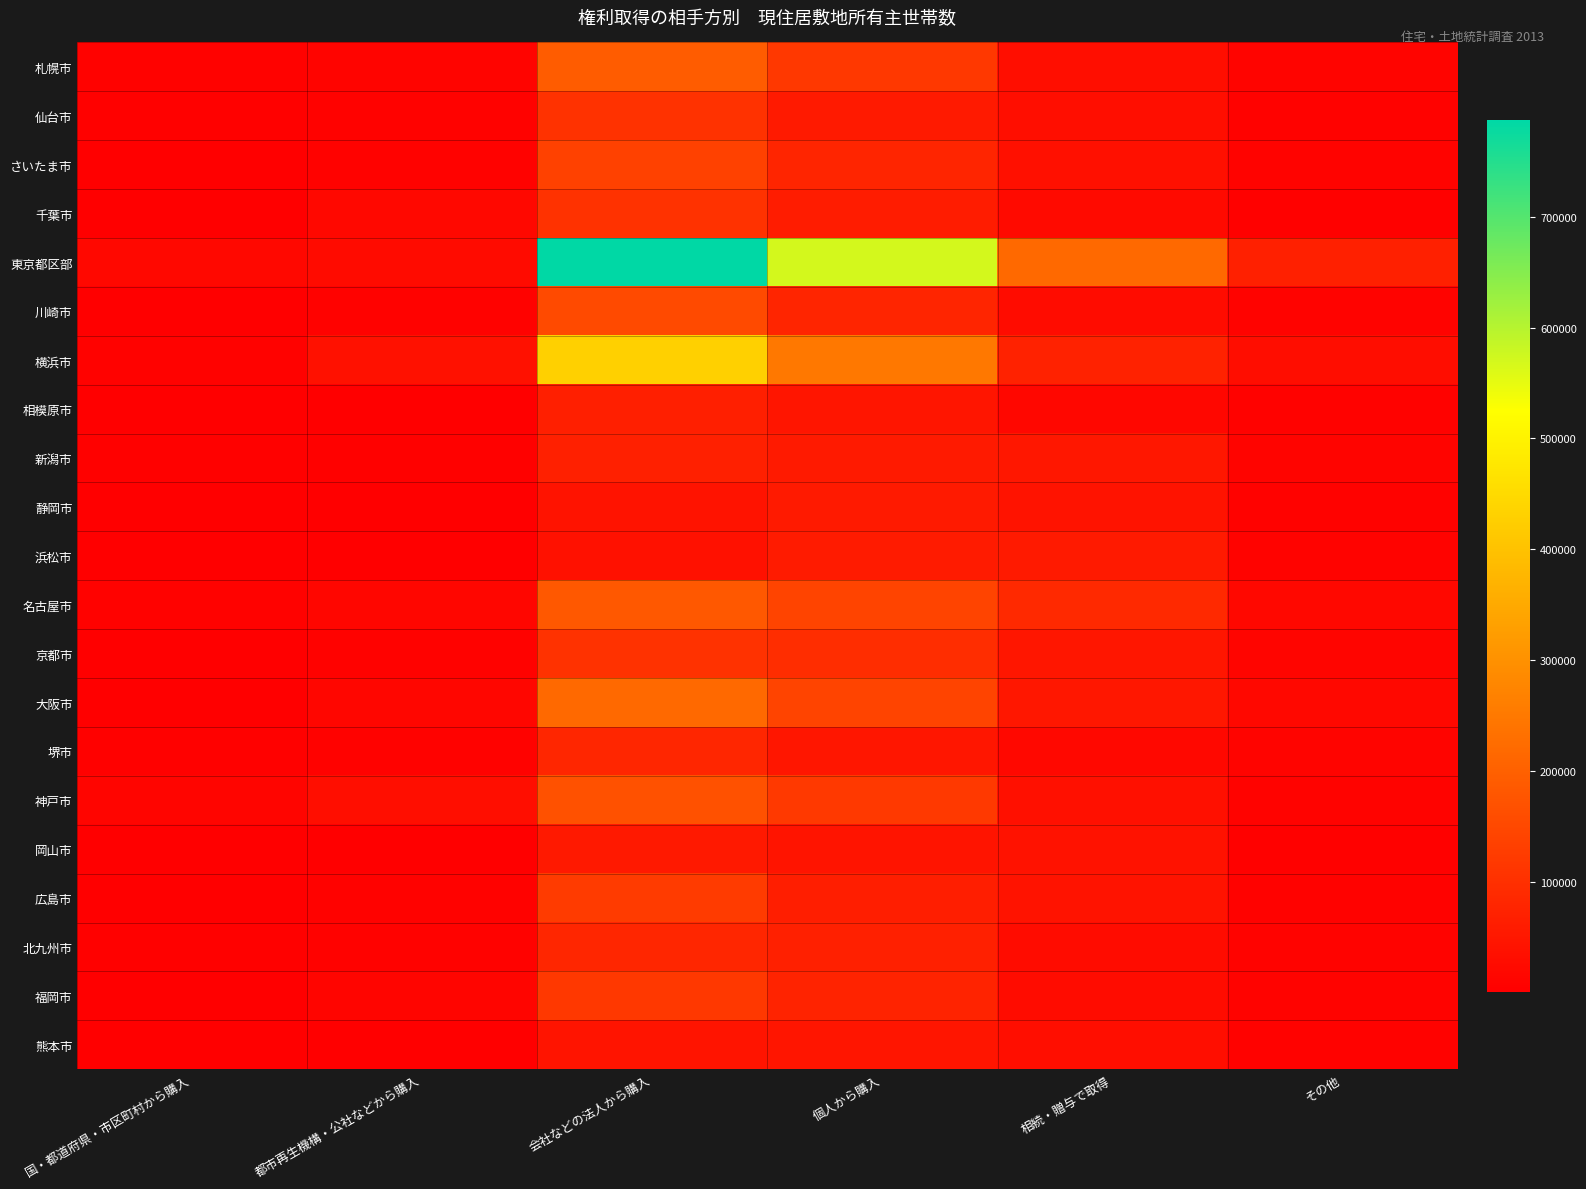

What is the difference between the highest and lowest values at 会社などの法人から購入?

747400